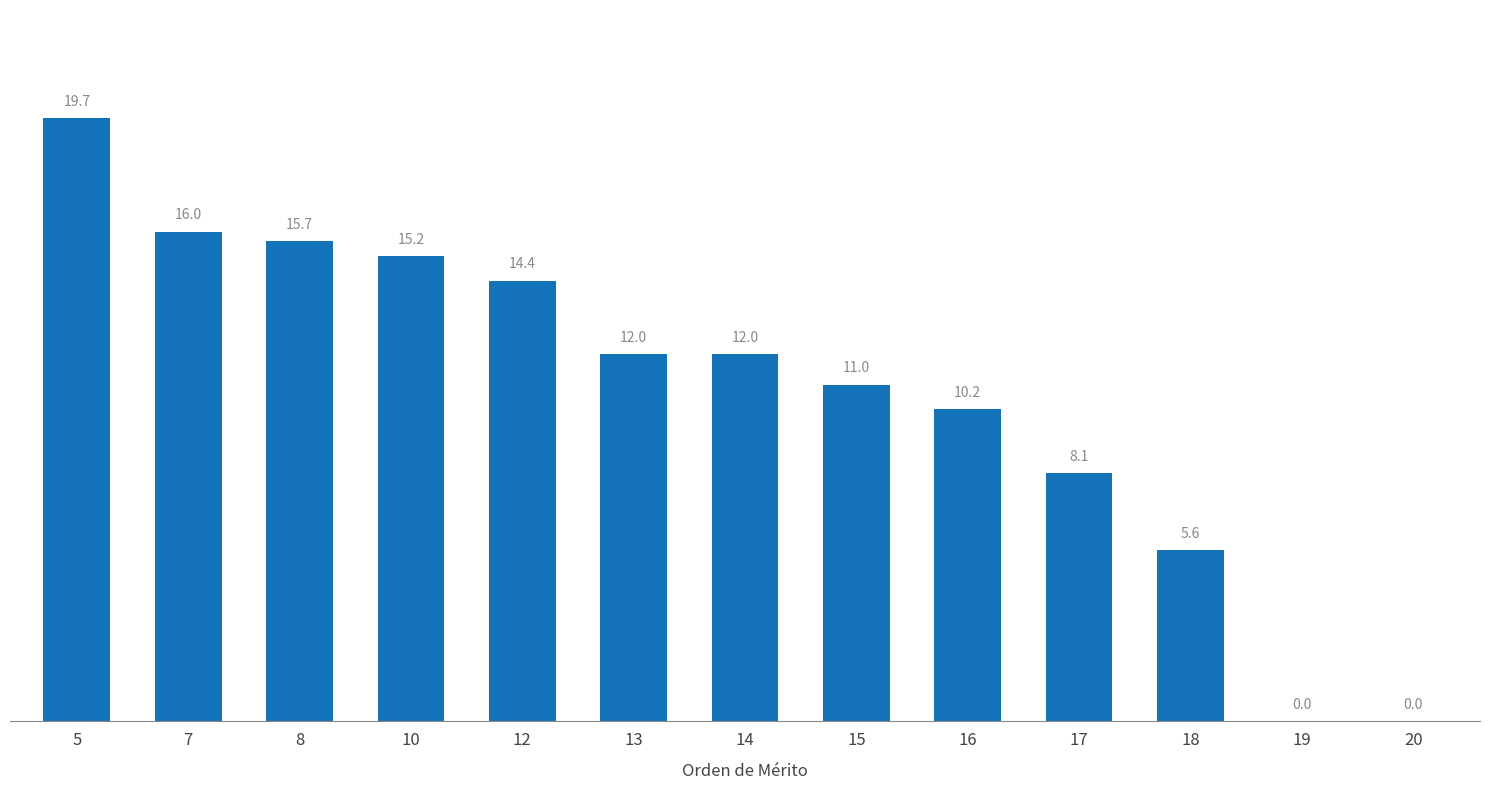

How many positive values are there?

11